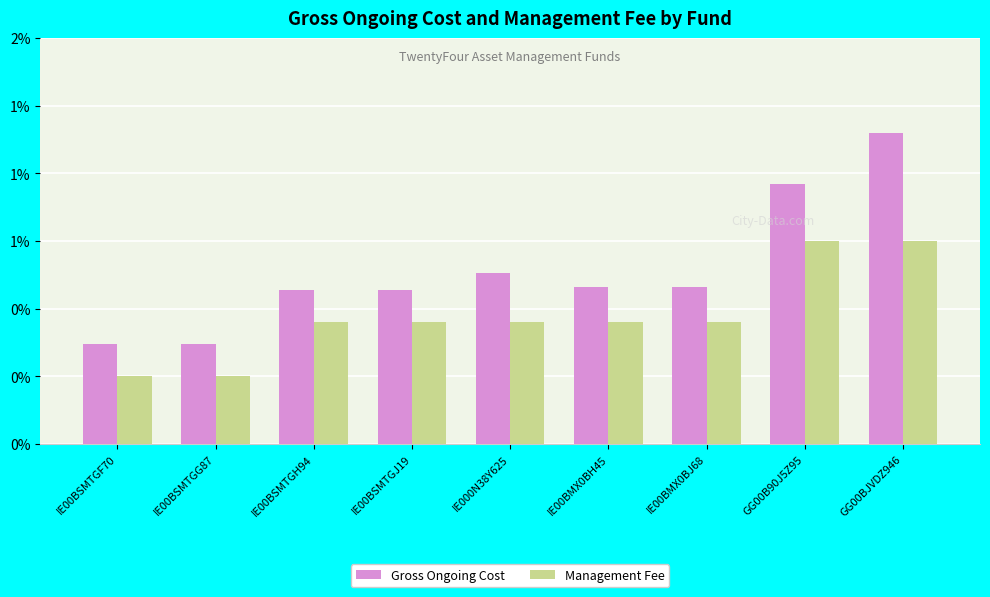

Rank the series by their average value, from lowest to highest.

Management Fee, Gross Ongoing Cost